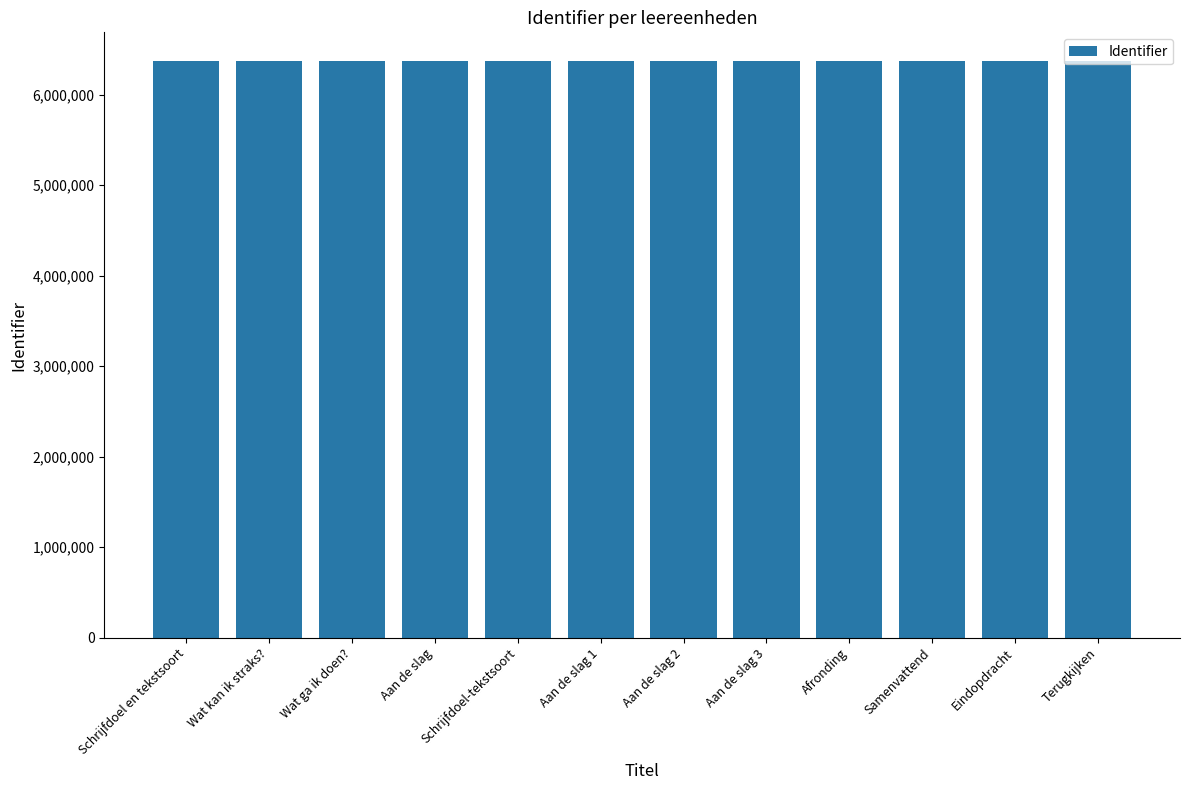

What is the sum of all values?

76431343